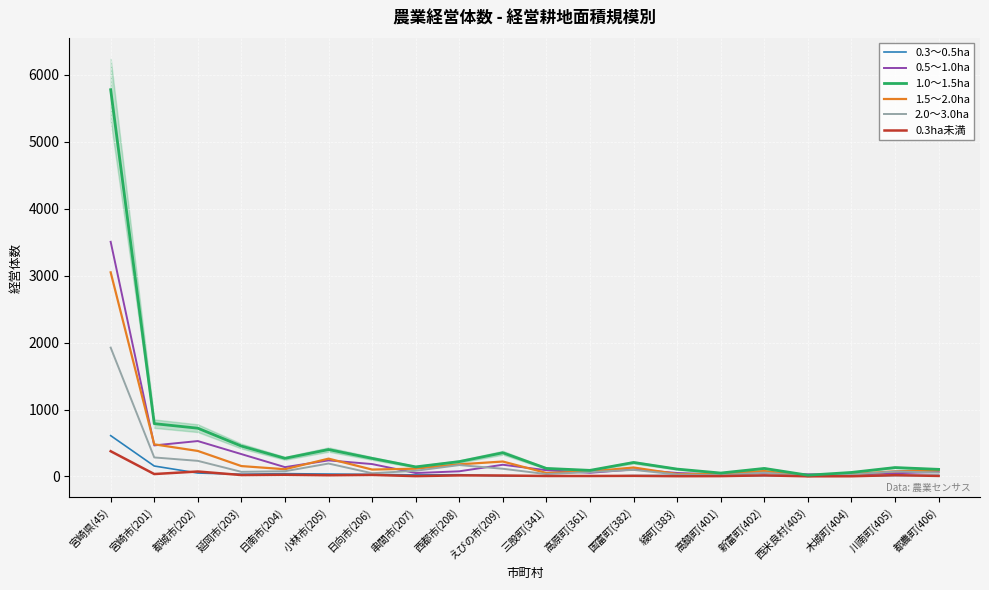

What is the lowest value of the 0.5～1.0ha series?

28